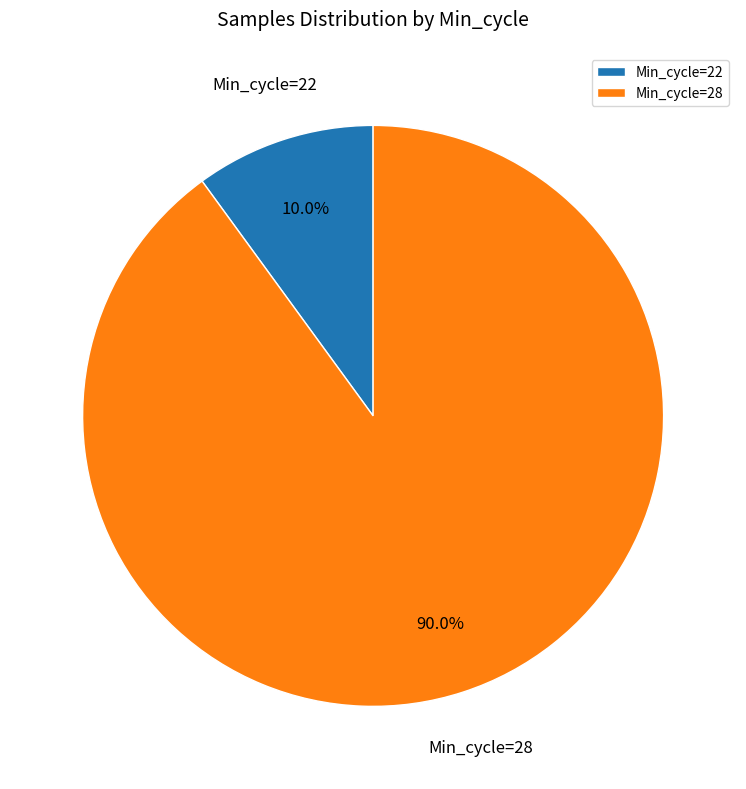

What is the largest slice in the pie chart?

Min_cycle=28